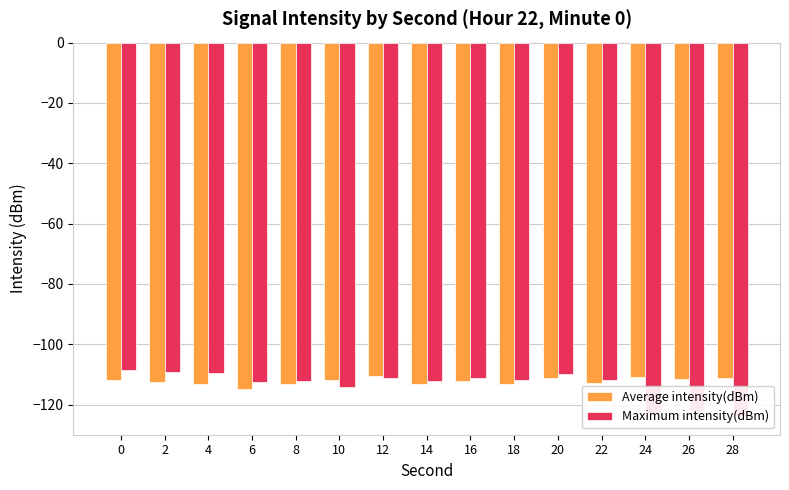

The Average intensity(dBm) series shows -110.8 at 24. True or false?

True